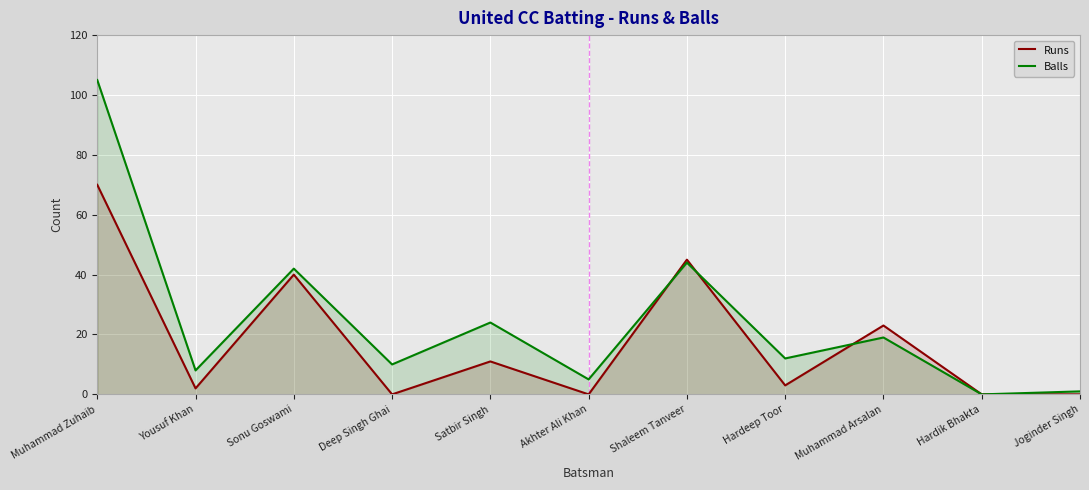

What is the label of the 6th point from the left?

Akhter Ali Khan